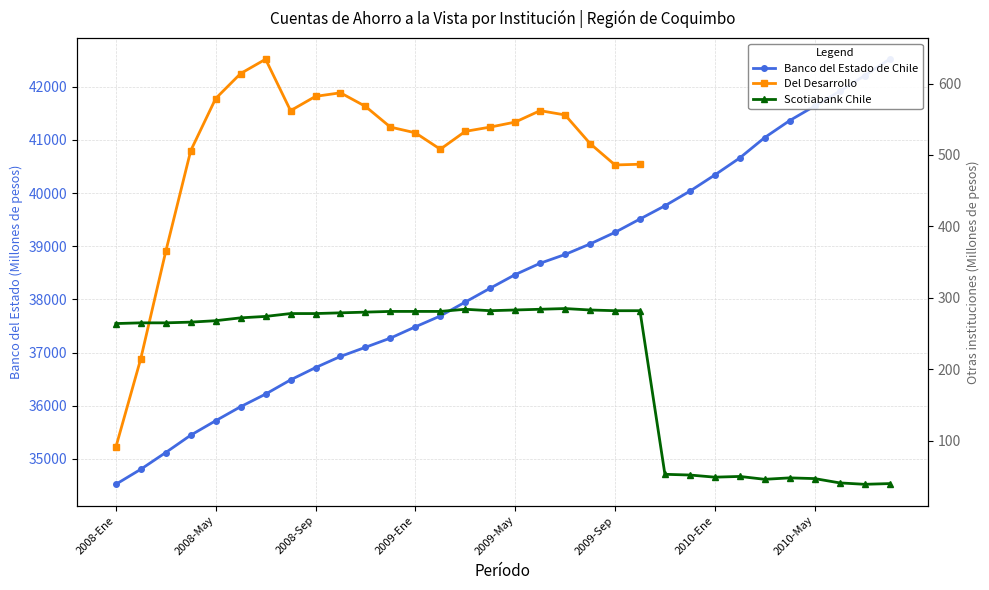

Does the chart have visible grid lines?

Yes